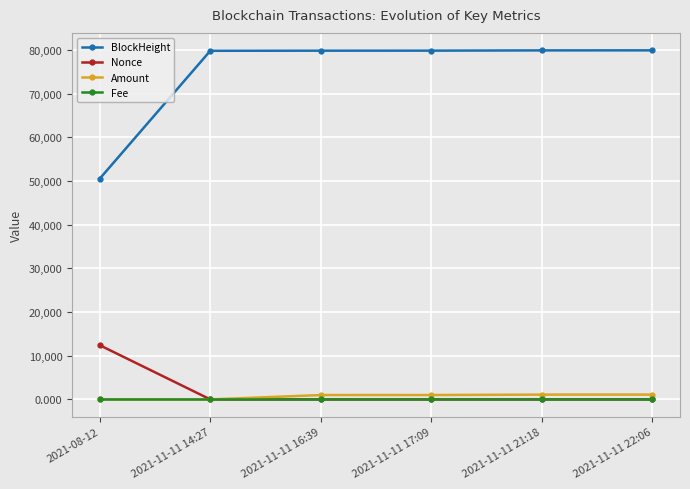

What value does the Nonce series have at 2021-11-11 14:27?

2.0